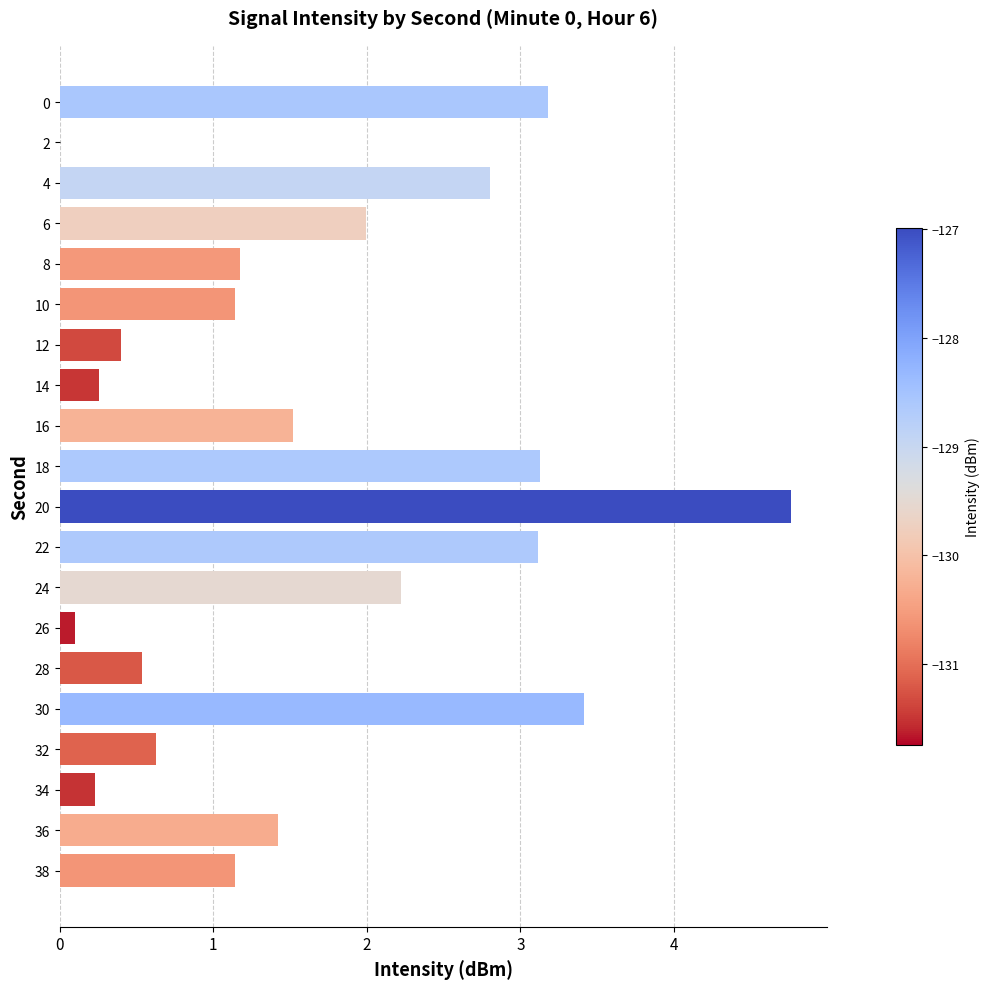

Reading top to bottom, what are all the values shown in this chart?

0=3.2	2=0.0	4=2.8	6=2.0	8=1.2	10=1.1	12=0.4	14=0.3	16=1.5	18=3.1	20=4.8	22=3.1	24=2.2	26=0.1	28=0.5	30=3.4	32=0.6	34=0.2	36=1.4	38=1.1